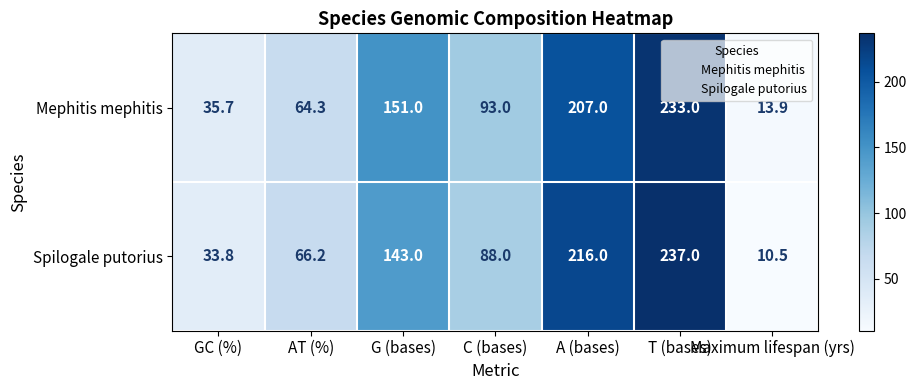

At which category is the sum across all series the highest?

T (bases)